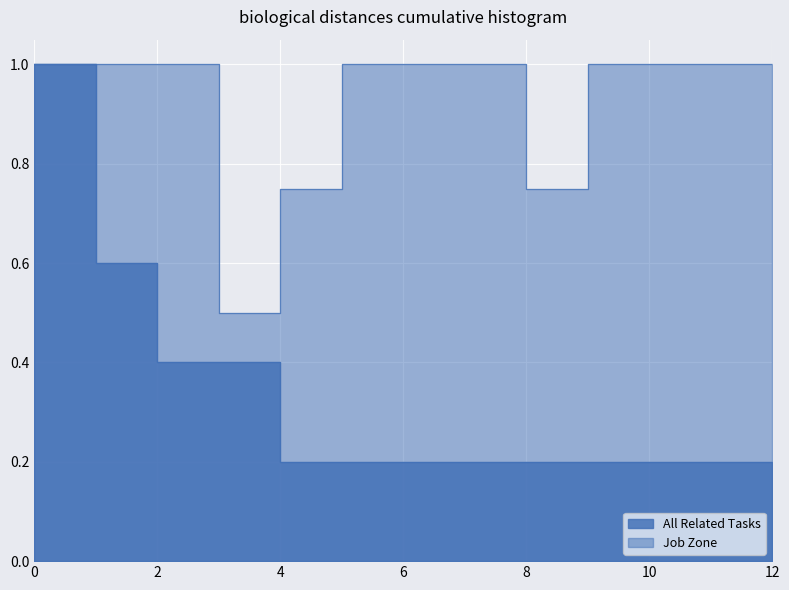

The value of All Related Tasks at 6 is 0.3. True or false?

False